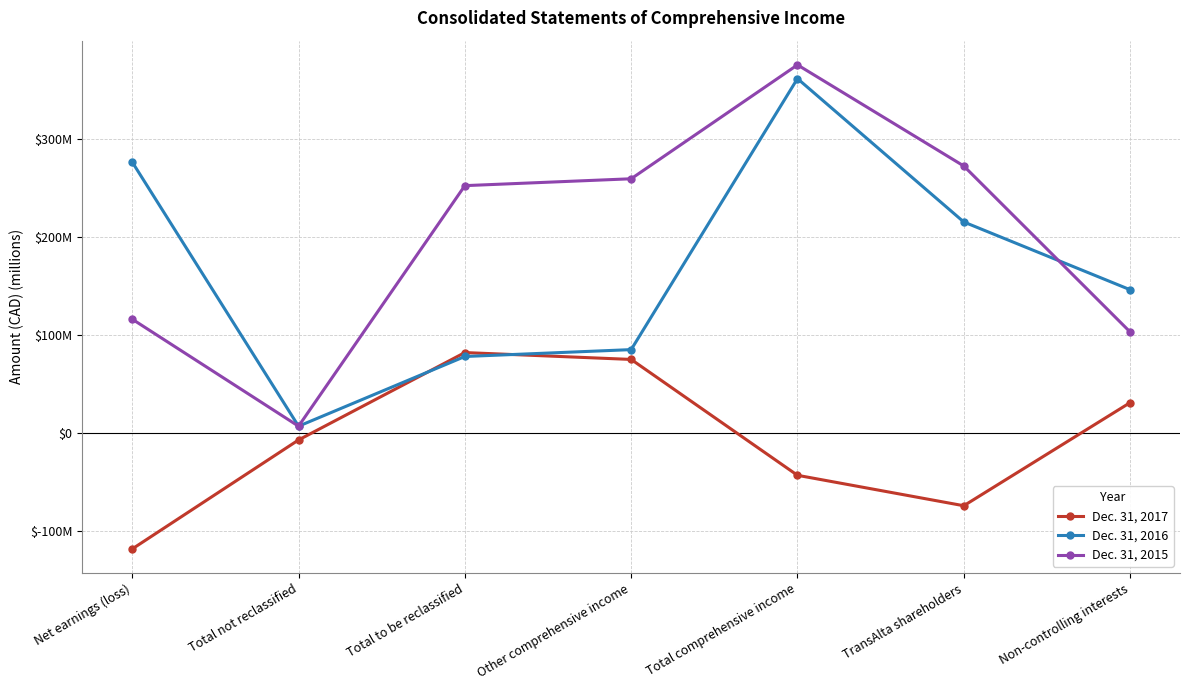

True or false: Dec. 31, 2015 and Dec. 31, 2017 intersect in this chart.

False